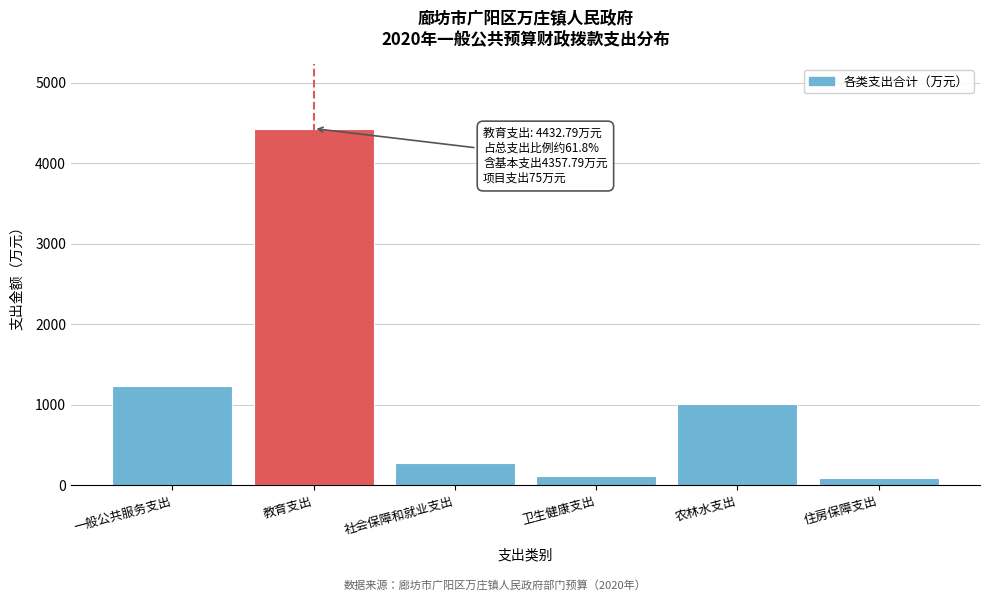

What is the sum of all values?

7178.1